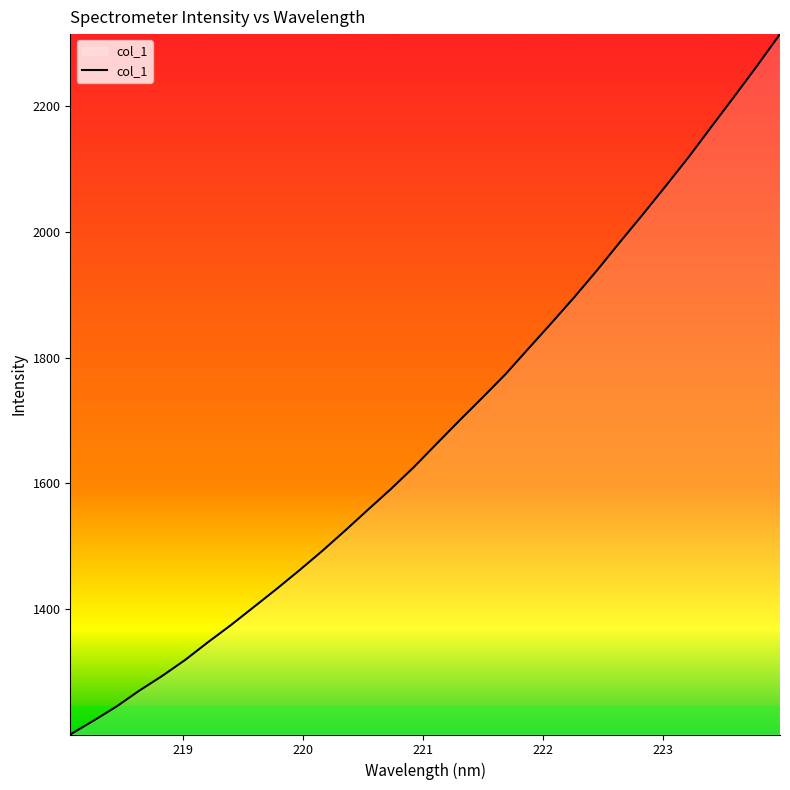

How many categories are shown in the chart?

32